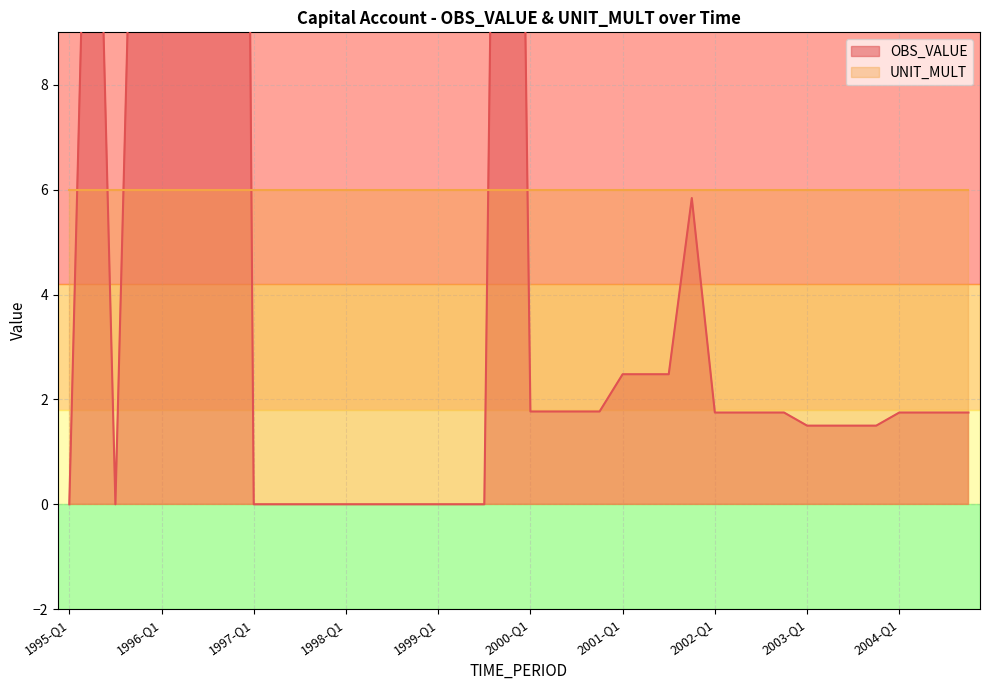

True or false: the data shows 15.4 at 1996-Q3.

False